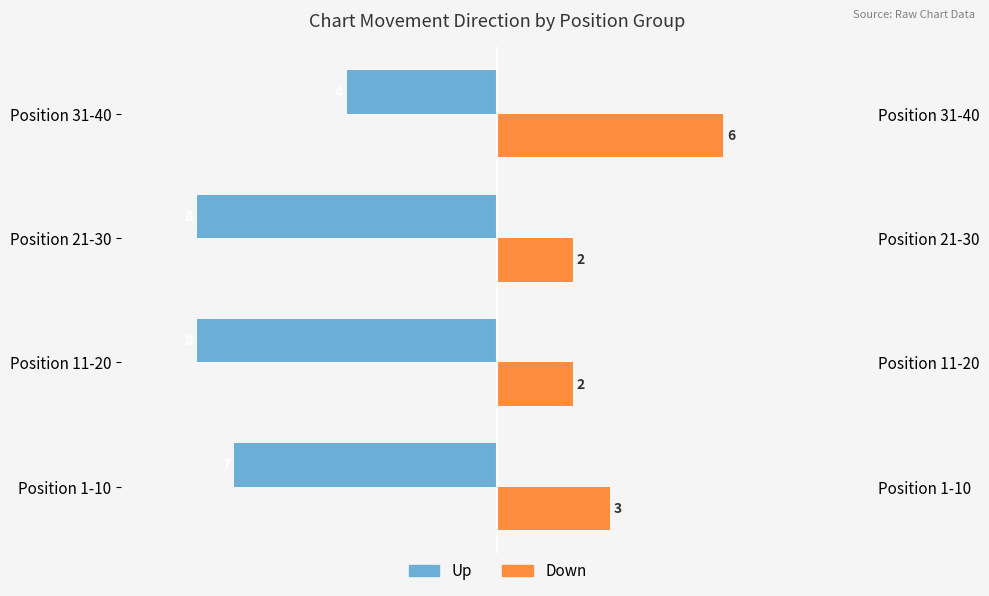

Reading left to right, transcribe all the data shown in this chart.

up: -7	-8	-8	-4
down: 3	2	2	6